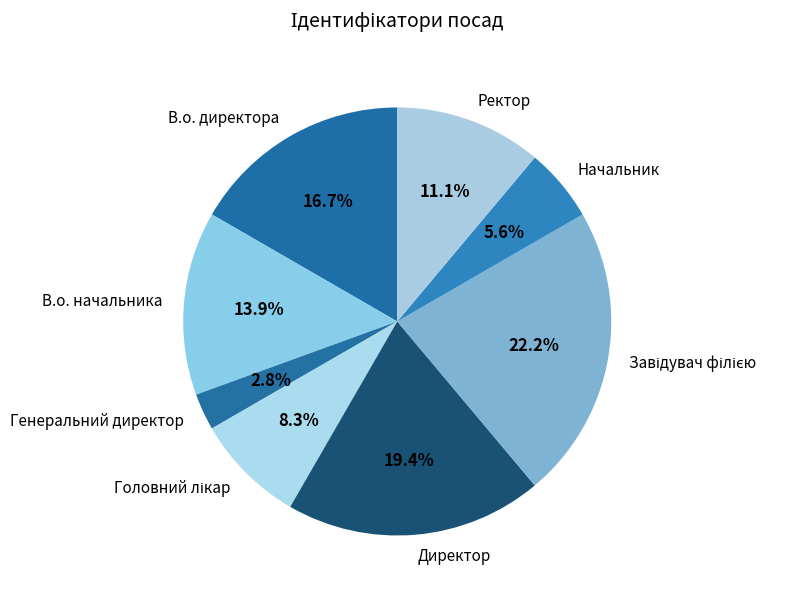

What is the smallest slice in the pie chart?

Генеральний директор